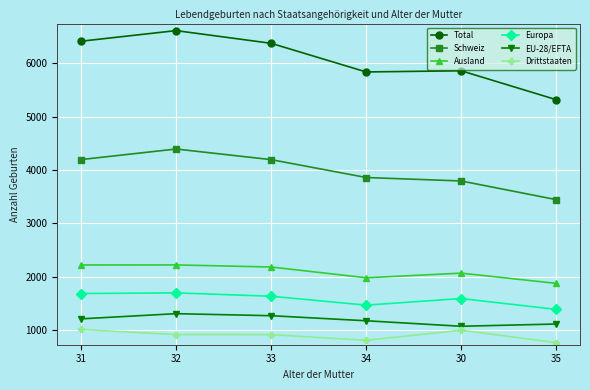

Rank the series at 35 from highest to lowest value.

Total, Schweiz, Ausland, Europa, EU-28/EFTA, Drittstaaten